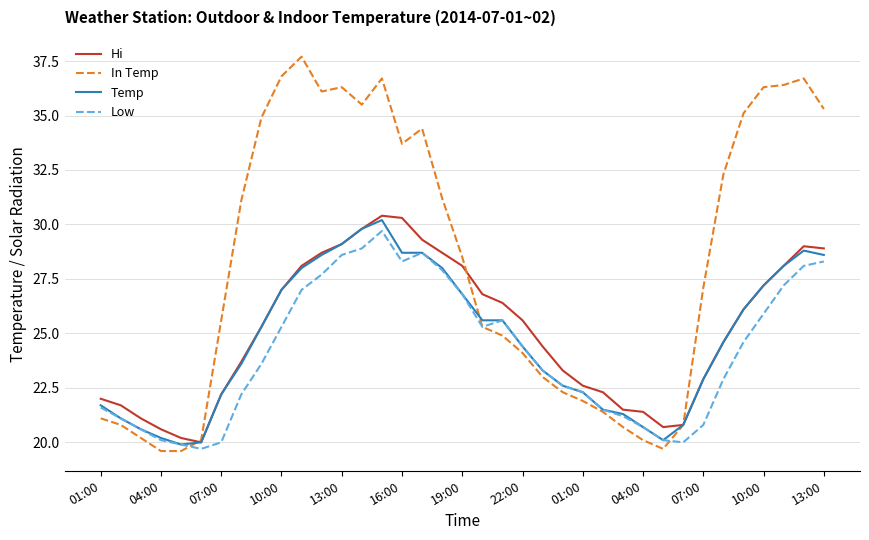

Which series has the largest total across all categories?

In Temp